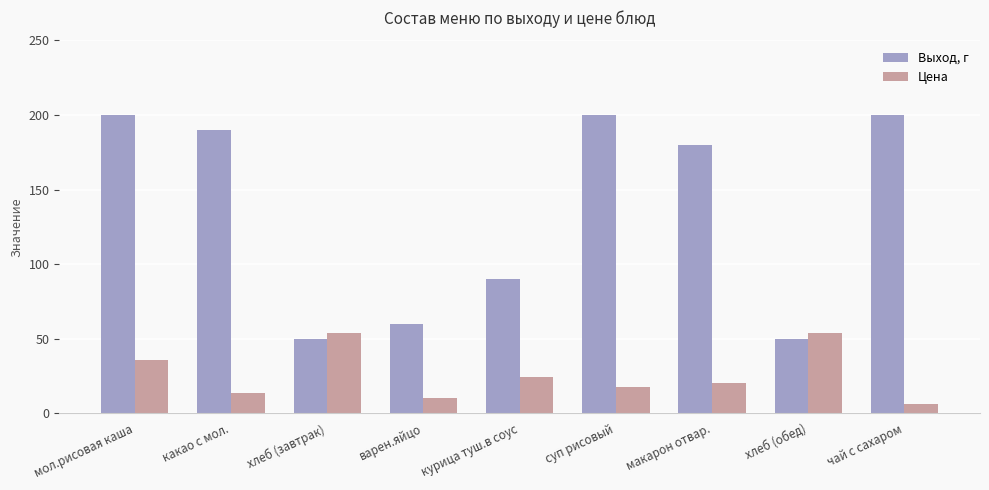

What is the sum of all Цена values?

235.5